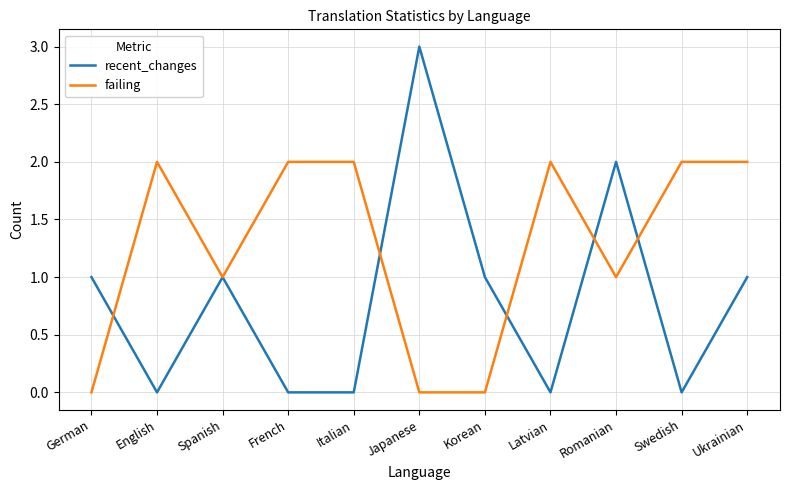

What are all the series names shown in the legend?

recent_changes, failing